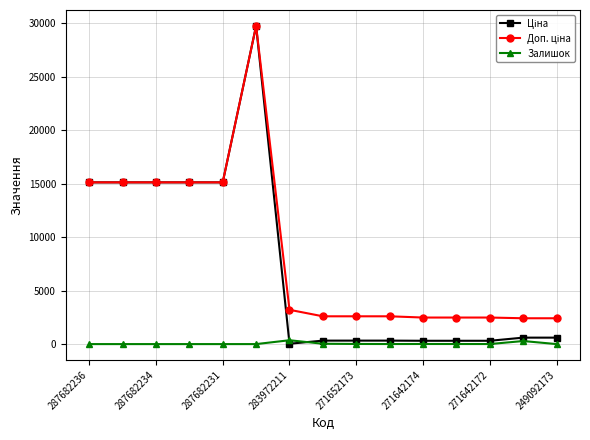

What is the difference between the highest and lowest values at 287682231?

15120.0